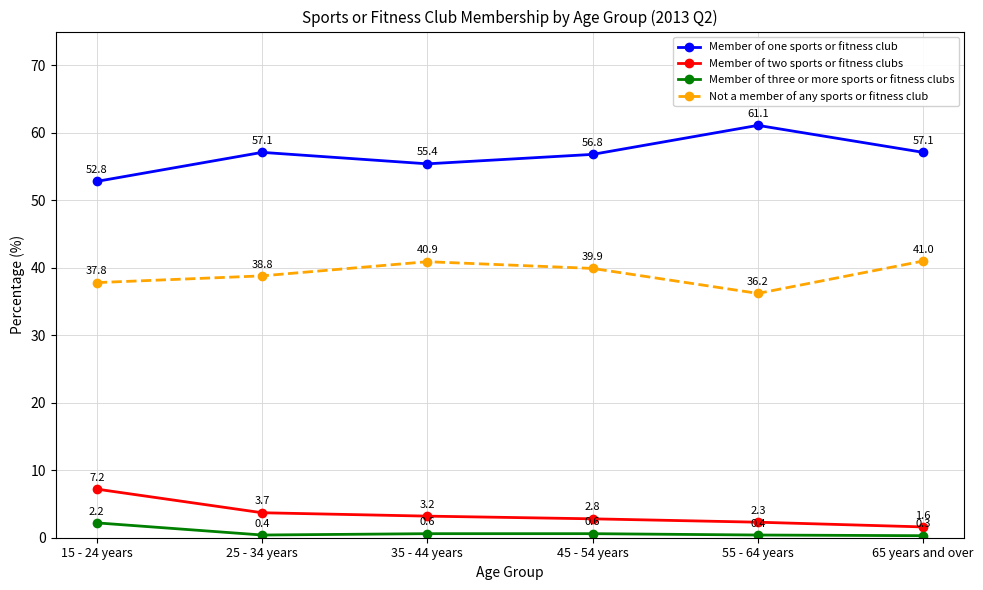

What is the value of the Member of three or more sports or fitness clubs point at the 1st from the left?

2.2